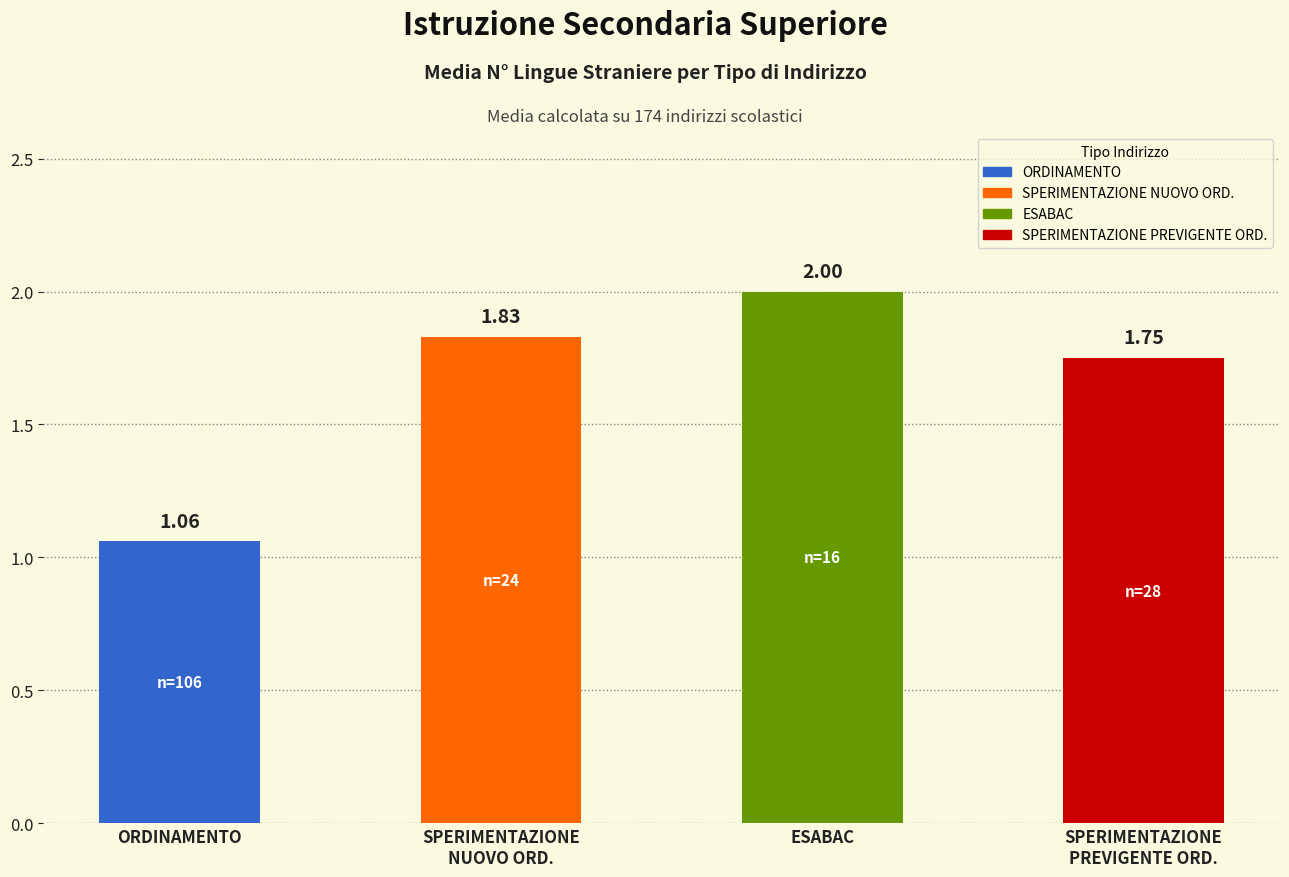

Reading left to right, extract all data points from this chart.

ORDINAMENTO=1.1	SPERIMENTAZIONE
NUOVO ORD.=1.8	ESABAC=2.0	SPERIMENTAZIONE
PREVIGENTE ORD.=1.8